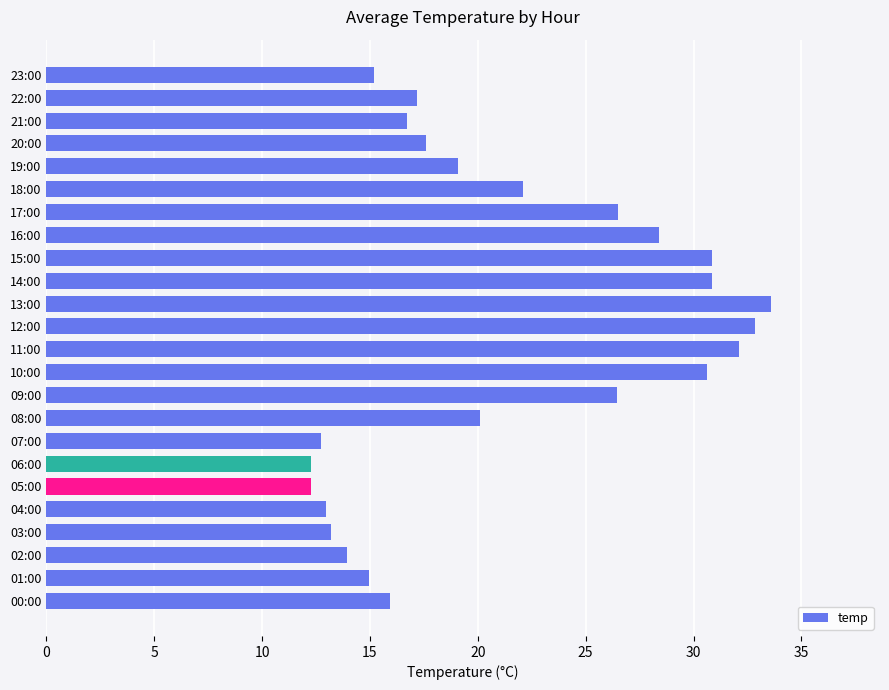

What is the difference between the second highest and minimum values?

20.6